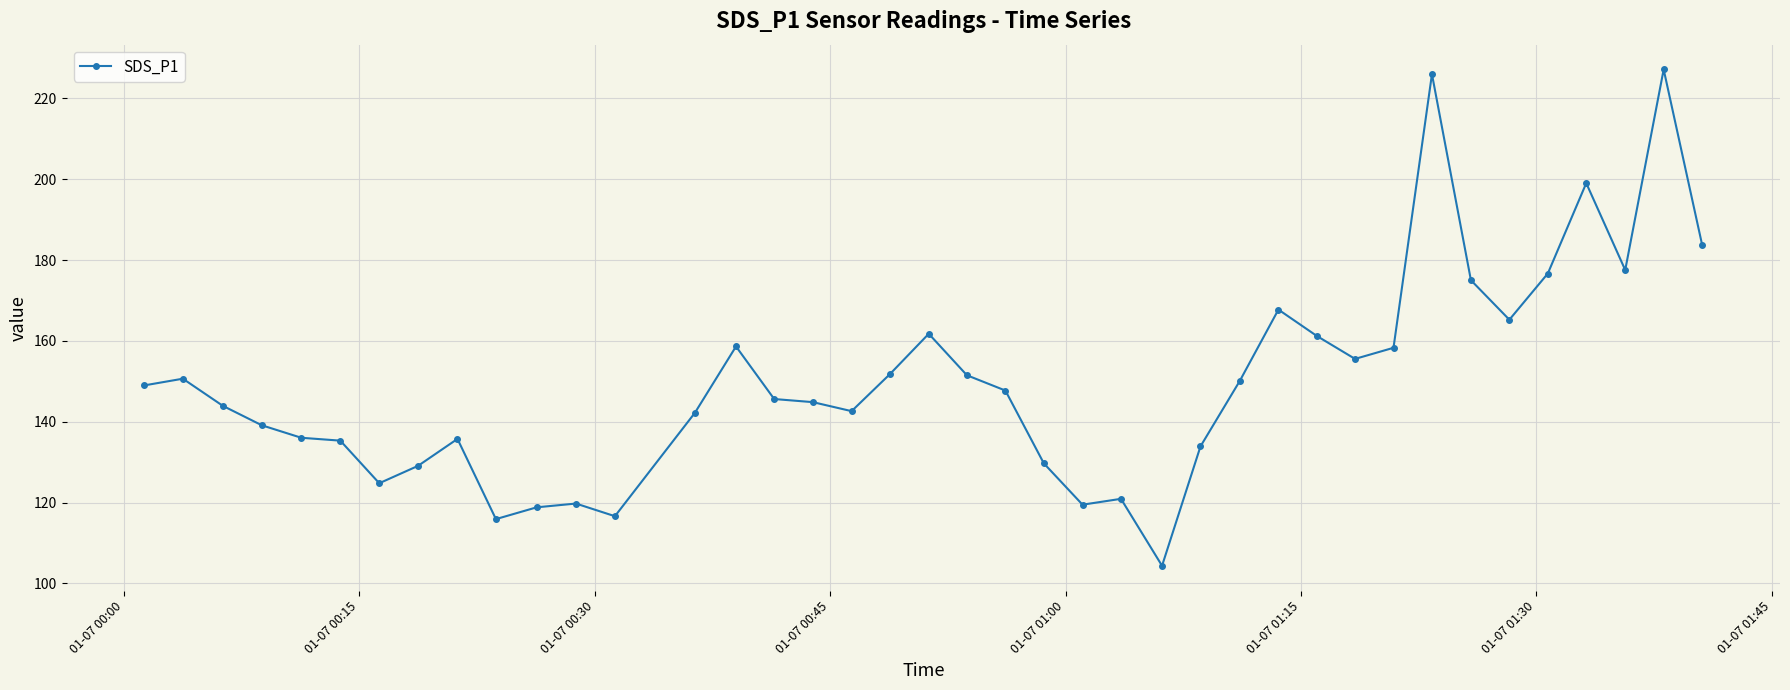

What is the value of the 2nd point from the left?

150.7